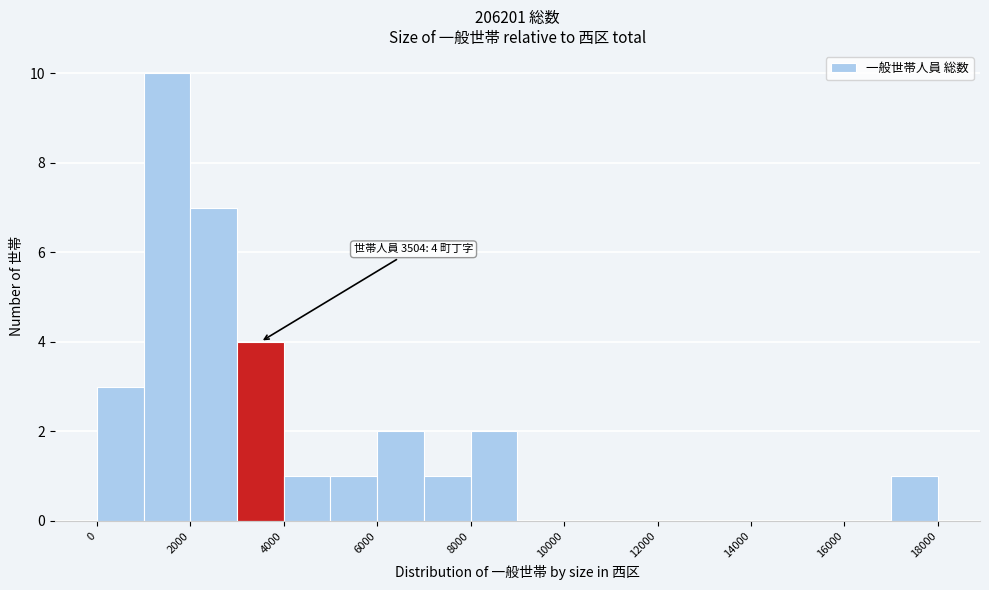

Which range on the x-axis has the tallest bar?

1000 to 2000